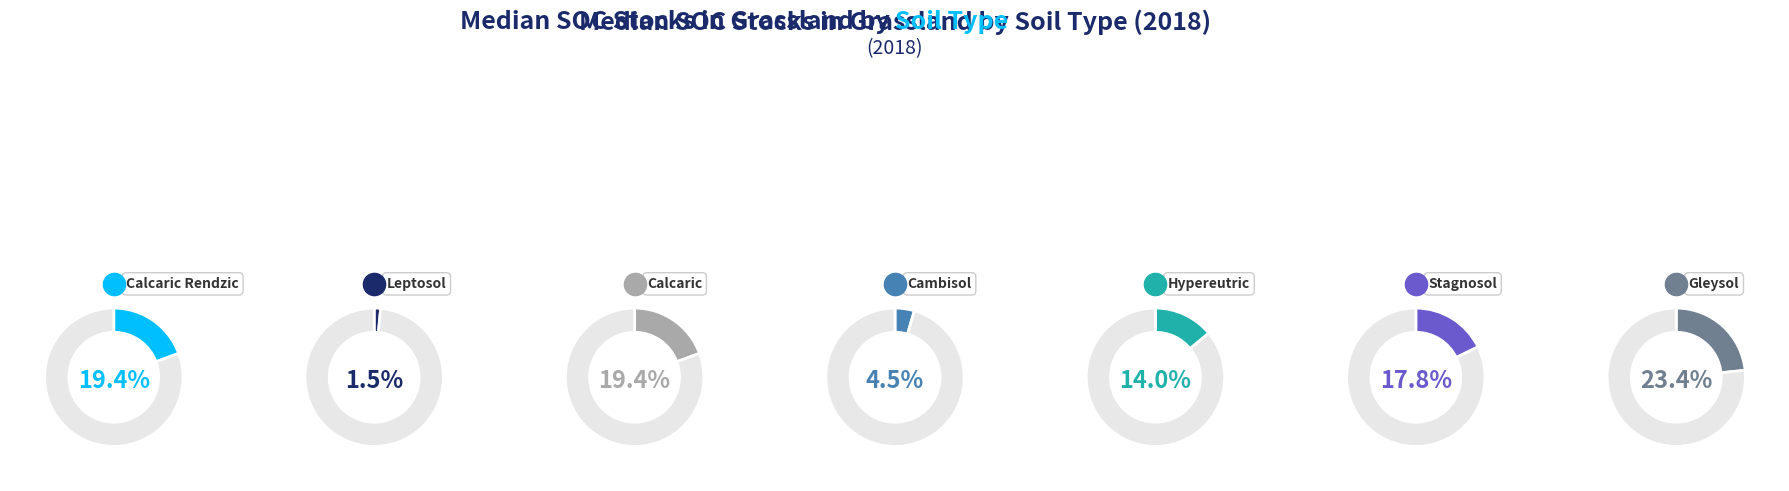

Rank the categories by value from highest to lowest.

Gleysol, Calcaric Rendzic, Calcaric, Stagnosol, Hypereutric, Cambisol, Leptosol